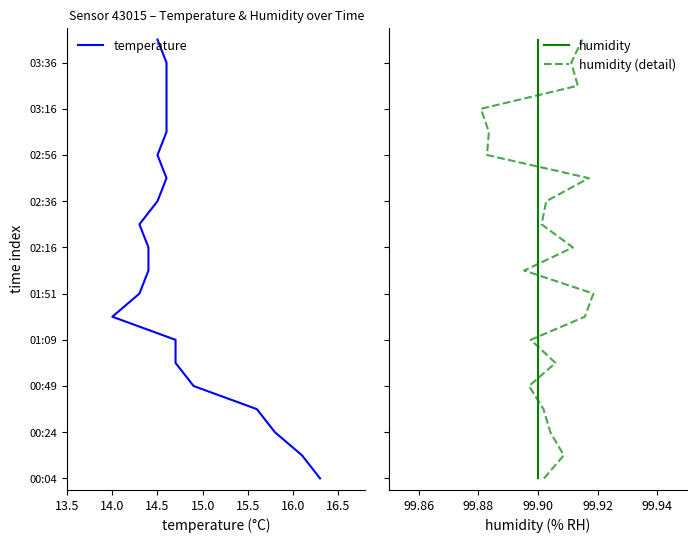

Does the chart display data point markers on the line(s)?

No